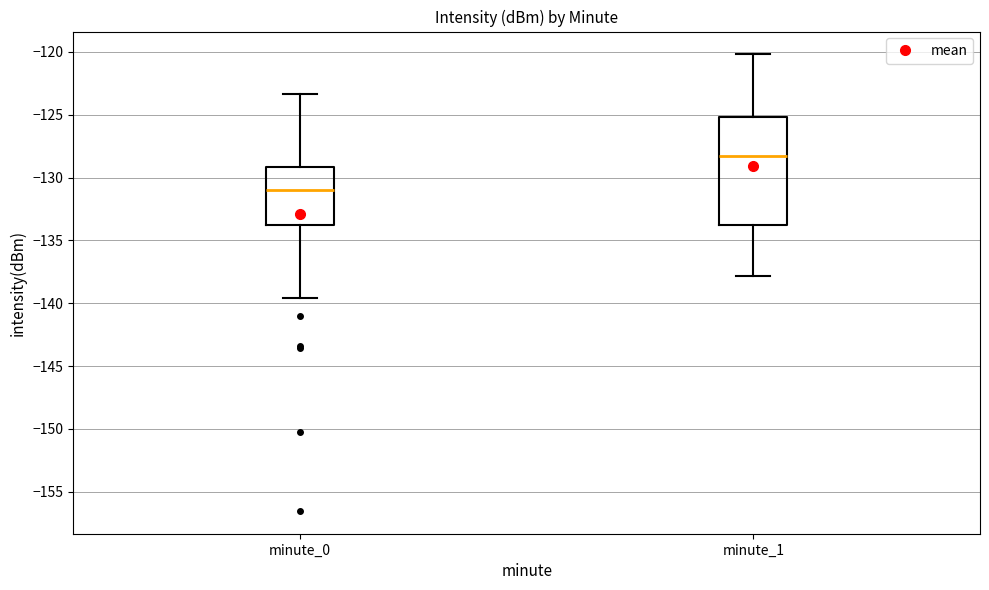

Which box has the lowest median line?

minute_0